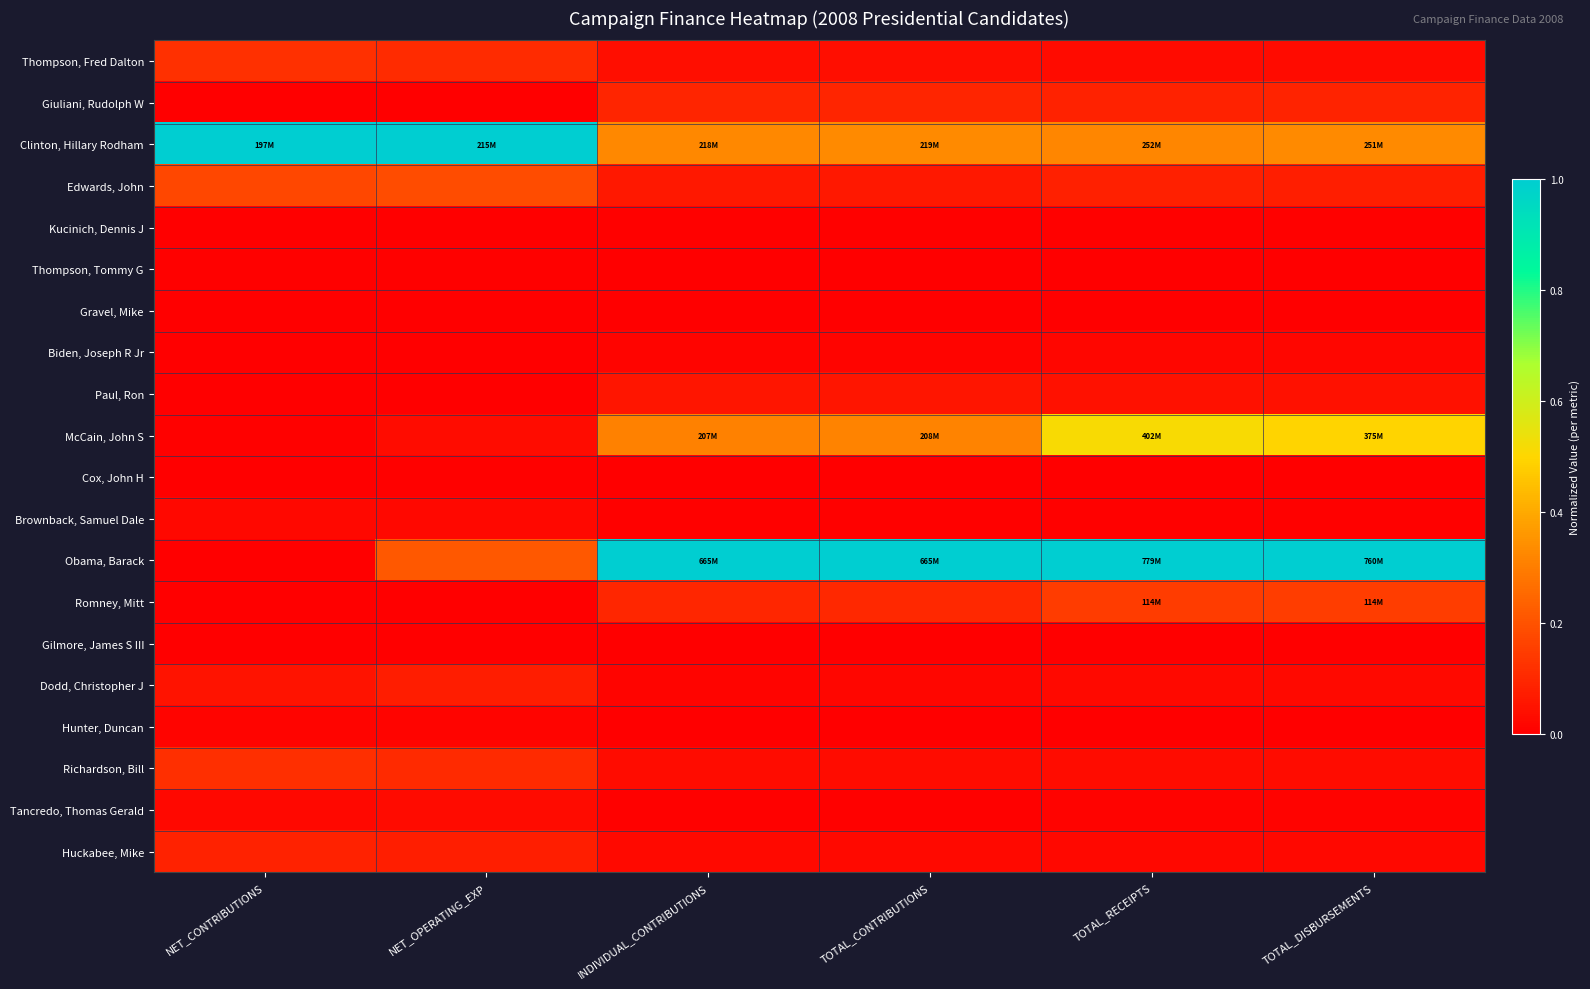

What is the difference between the highest and lowest values at TOTAL_CONTRIBUTIONS?

1.0